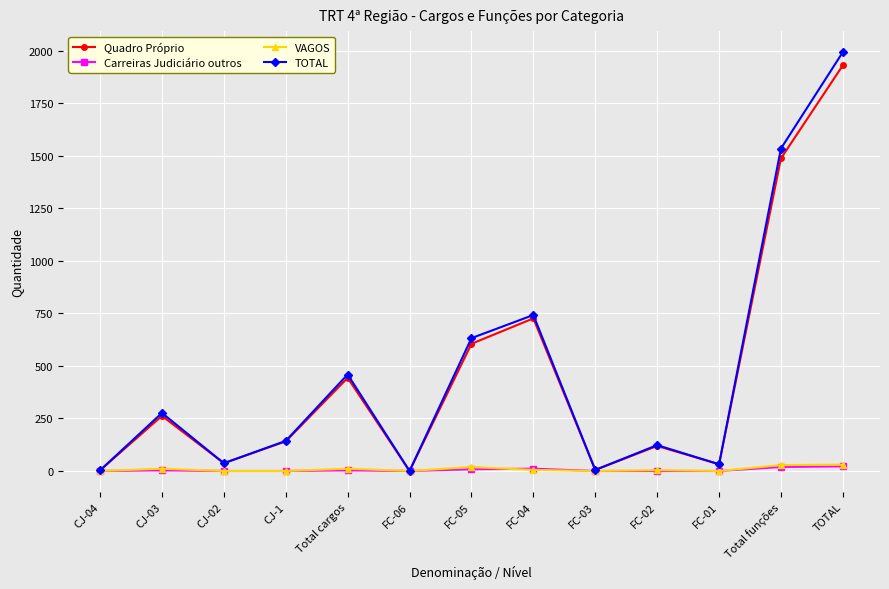

What are all the series names shown in the legend?

Quadro Próprio, Carreiras Judiciário outros, VAGOS, TOTAL